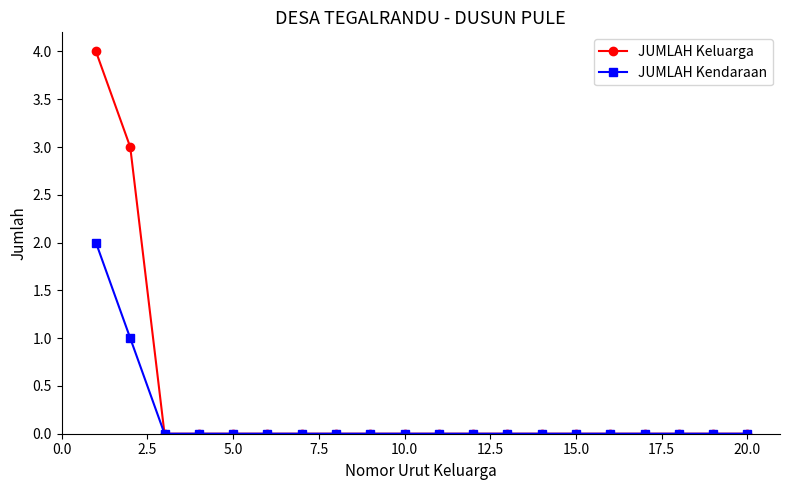

What is the greatest value displayed?

4